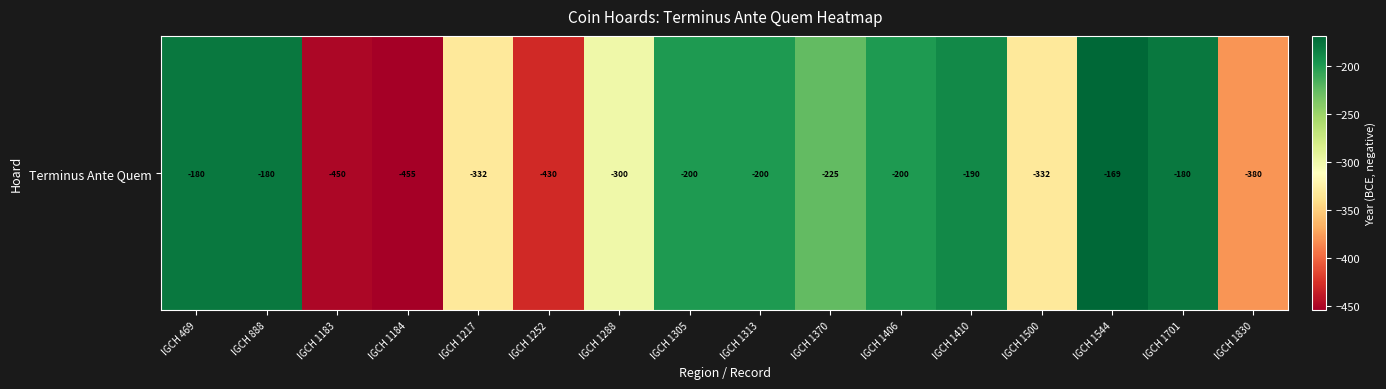

The value at IGCH 469 is -180. True or false?

True